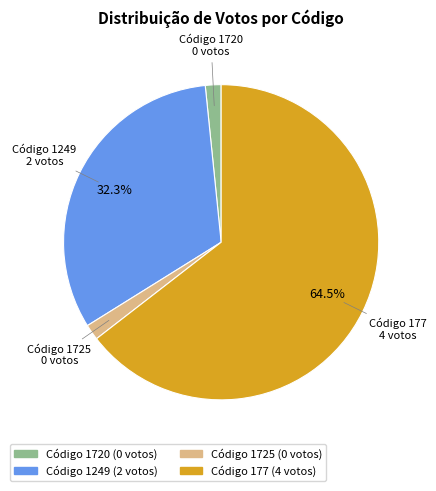

Is there a majority slice in this chart?

Yes